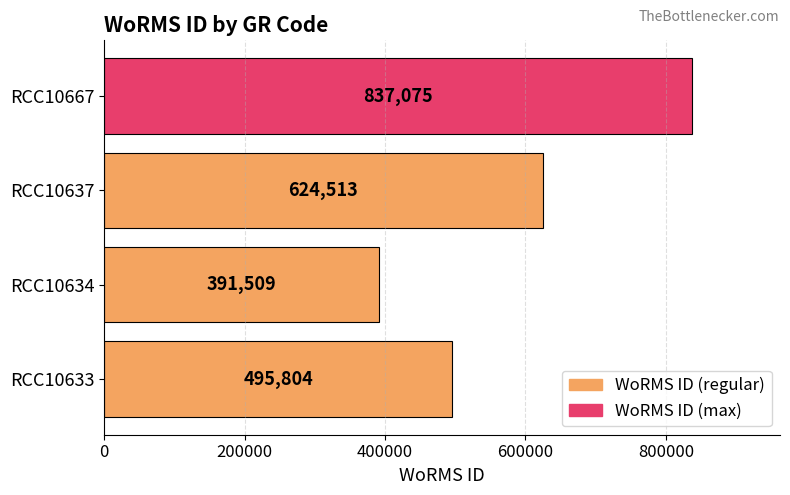

Reading bottom to top, extract all data points from this chart.

495804	391509	624513	837075